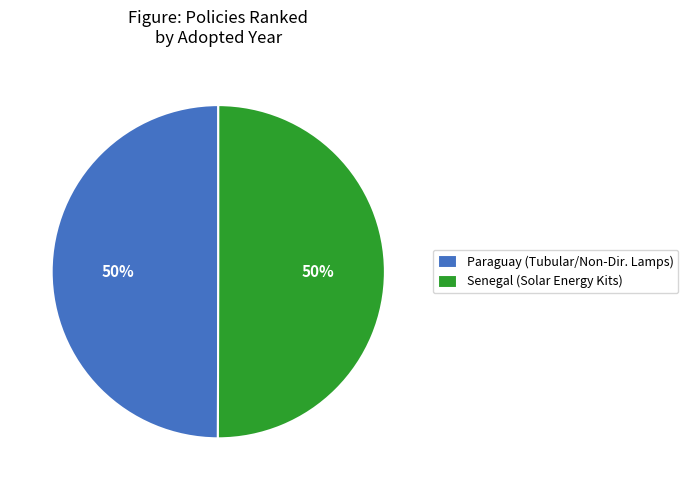

Approximately how many times larger is the value at Paraguay (Tubular/Non-Dir. Lamps) compared to Senegal (Solar Energy Kits)?

1.0